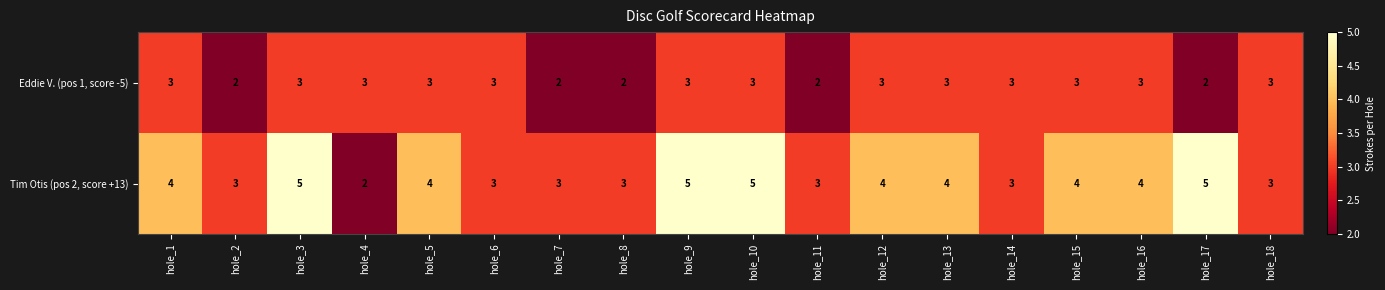

What is the highest value of the Eddie V. (pos 1, score -5) series?

3